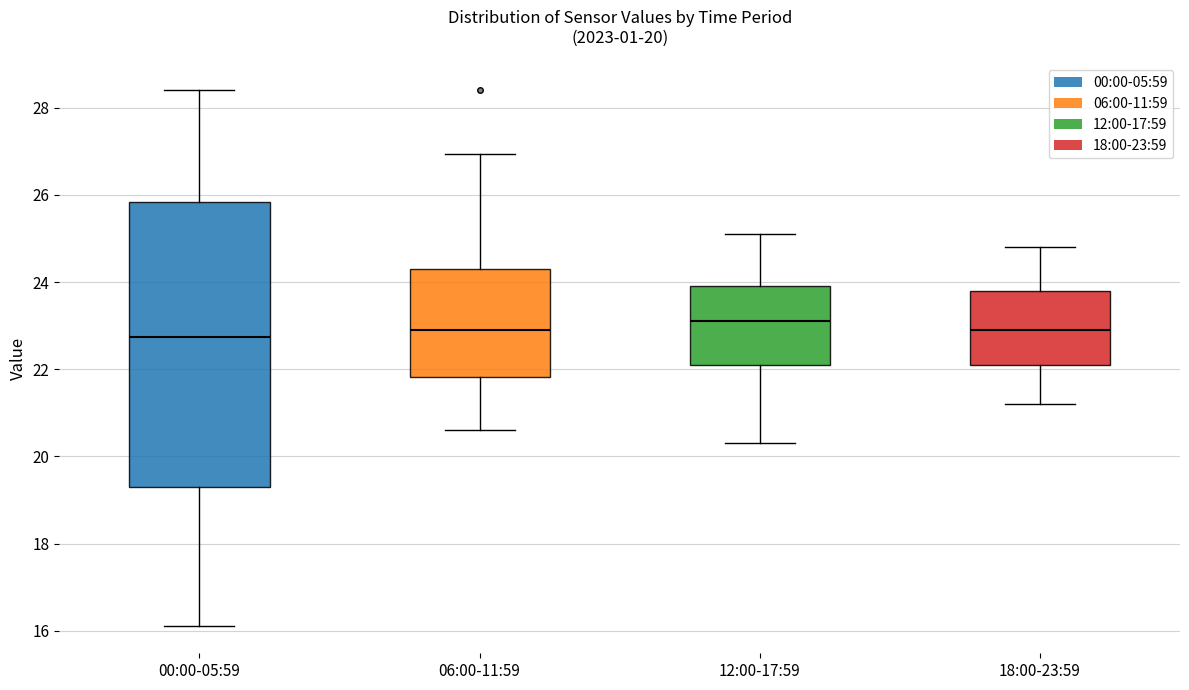

Comparing the boxes themselves (not the whiskers), which one is the tallest?

00:00-05:59